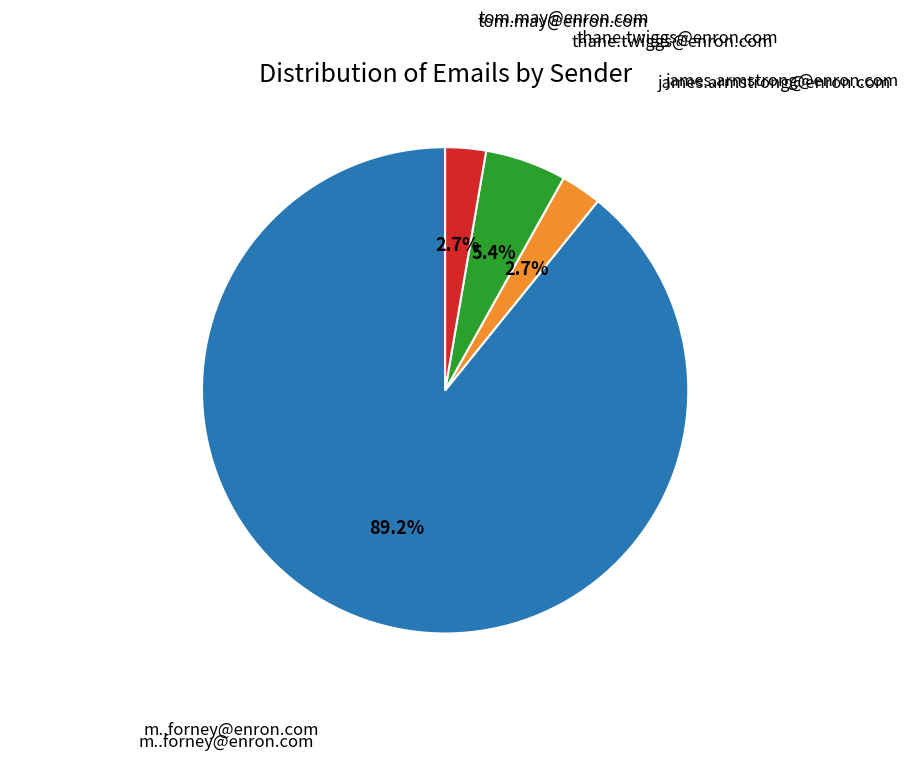

What portion of the pie excludes tom.may@enron.com?

97.3%